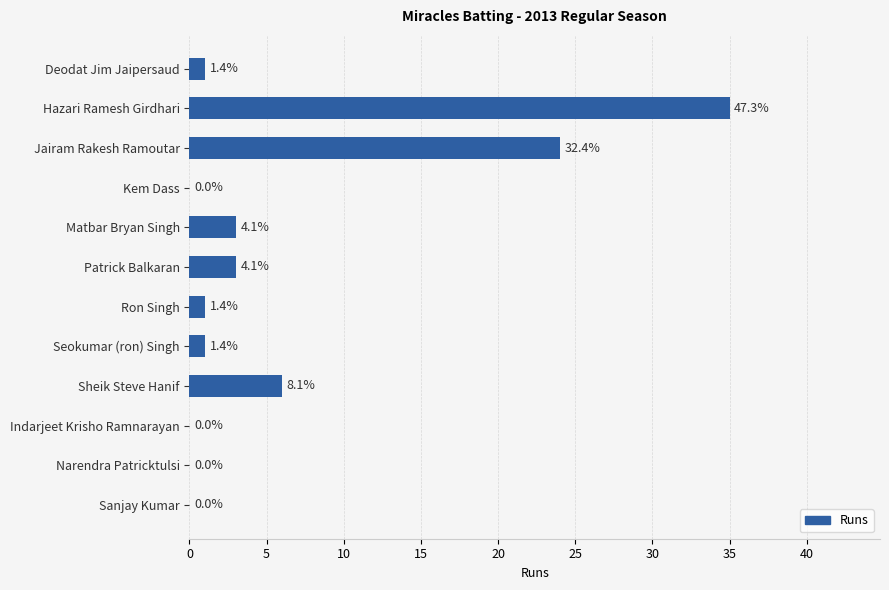

What is the sum of all values?

74